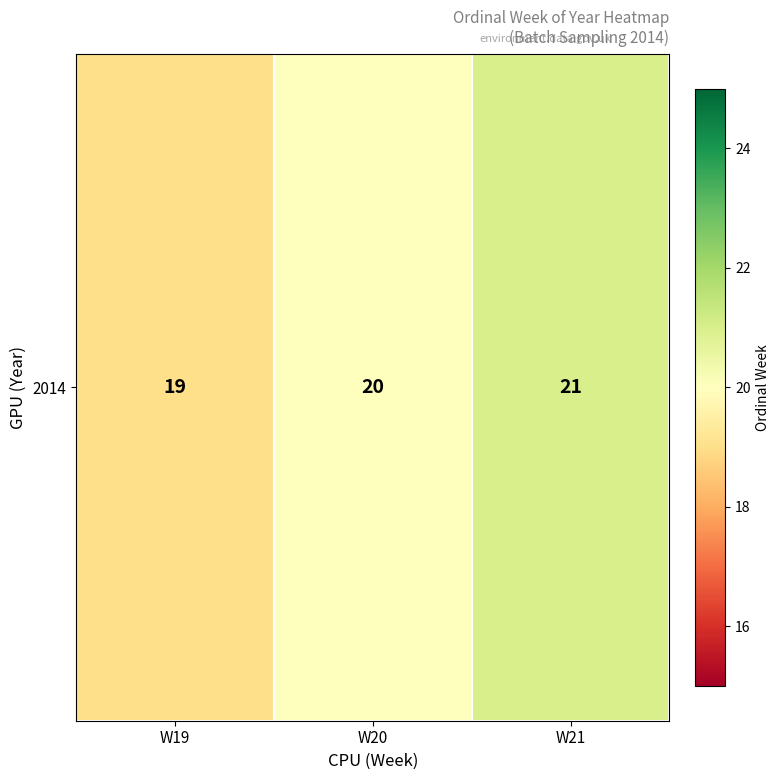

How many values are between 19 and 21?

3